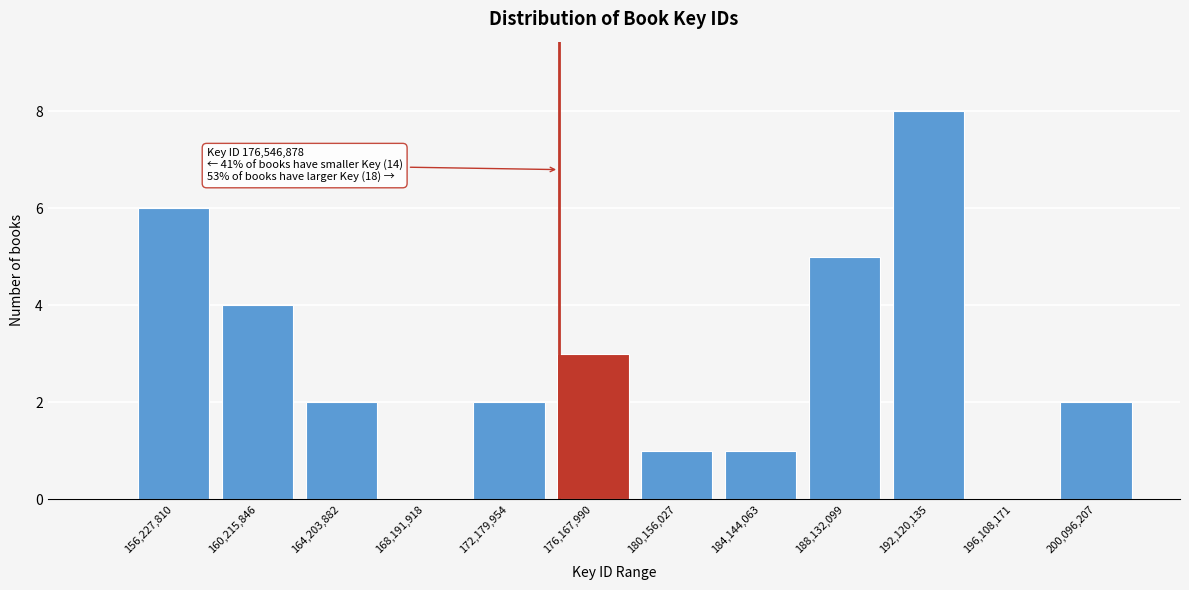

Reading left to right, transcribe all the data shown in this chart.

156,227,810=6	160,215,846=4	164,203,882=2	168,191,918=0	172,179,954=2	176,167,990=3	180,156,027=1	184,144,063=1	188,132,099=5	192,120,135=8	196,108,171=0	200,096,207=2